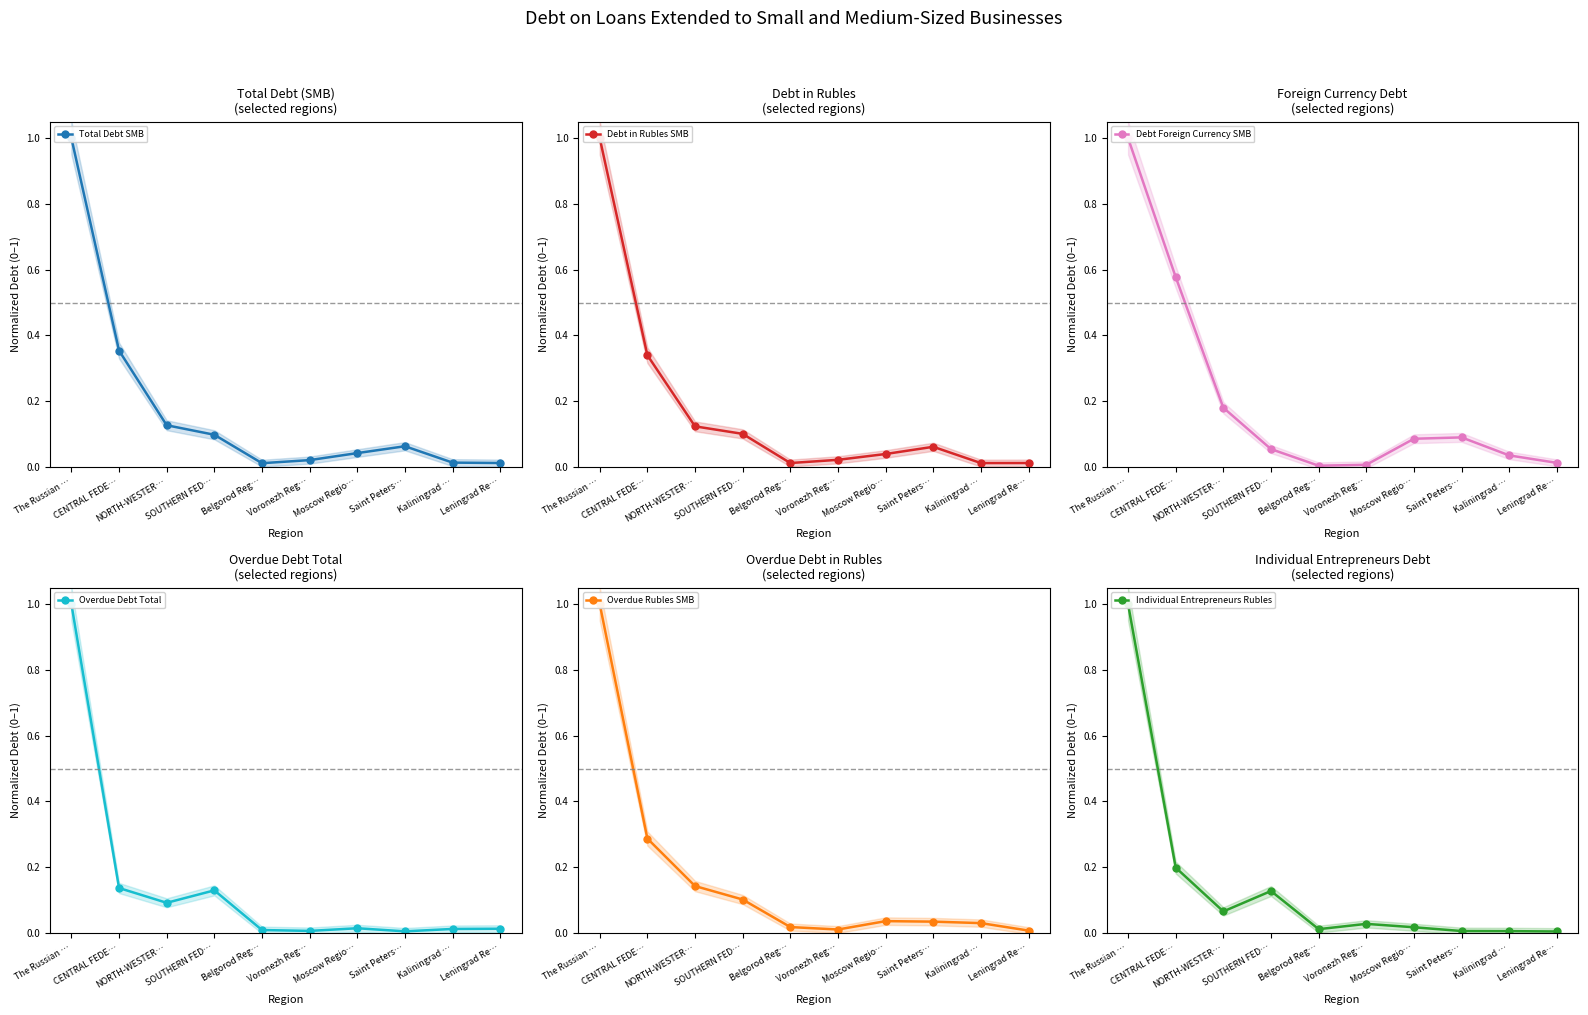

List the series in order of their peak value, lowest first.

Total Debt SMB, Debt in Rubles SMB, Debt Foreign Currency SMB, Overdue Debt Total, Overdue Rubles SMB, Individual Entrepreneurs Rubles